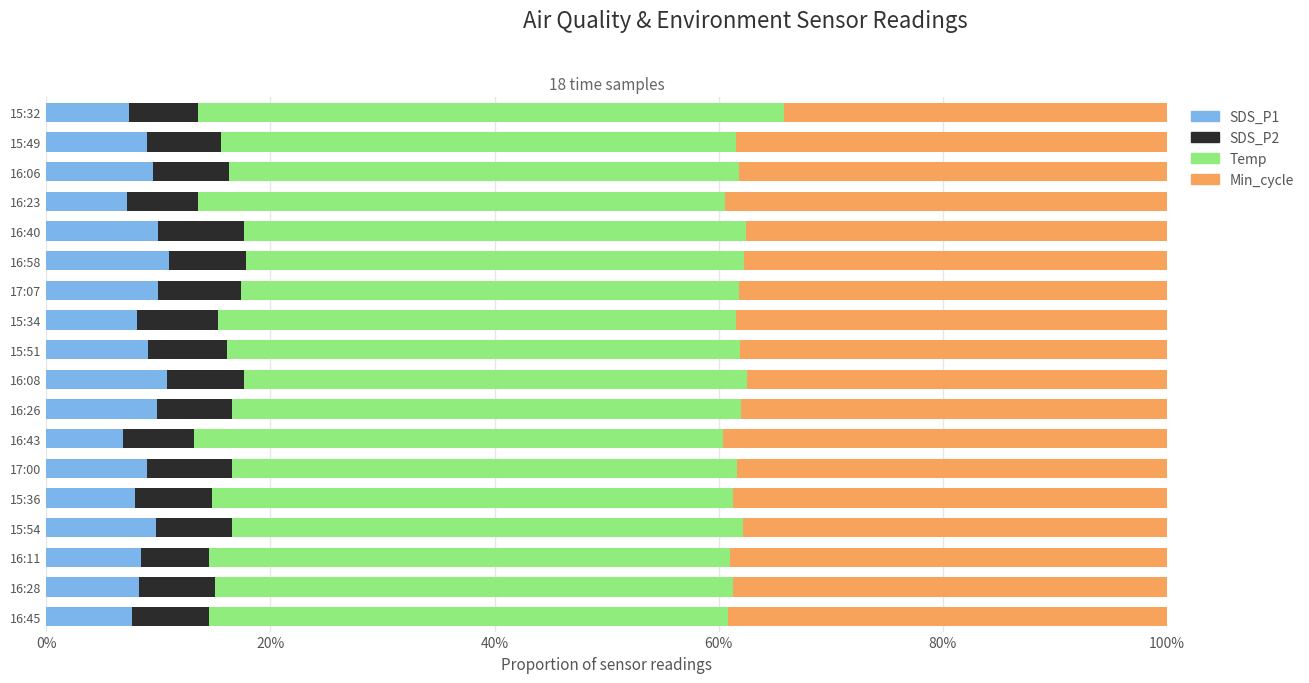

What is the lowest value of the SDS_P1 series?

6.9